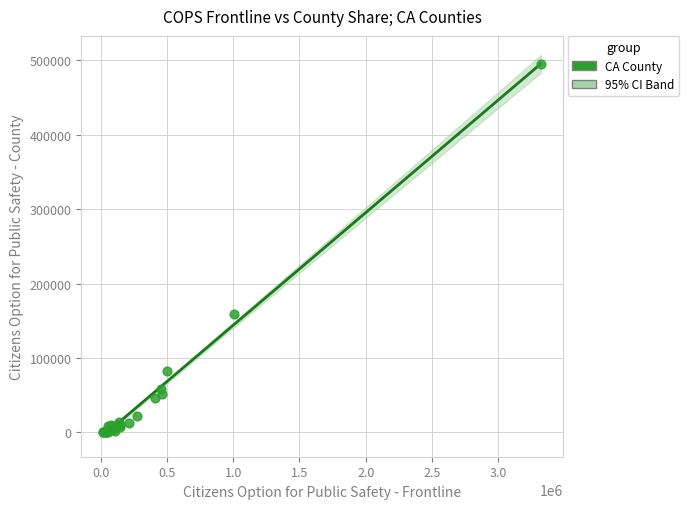

What Y value in the scatter plot is closest to 247357?

158648.6